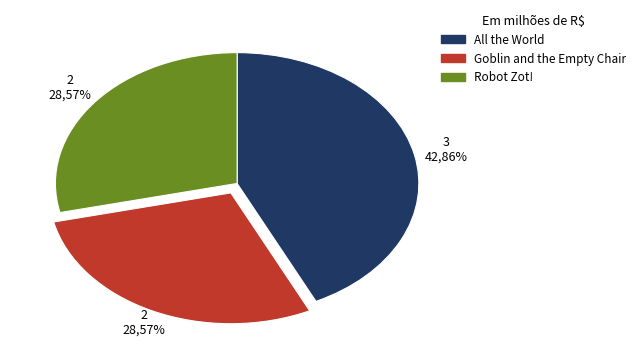

What percentage is the Goblin and the Empty Chair slice, to the nearest percent?

29%